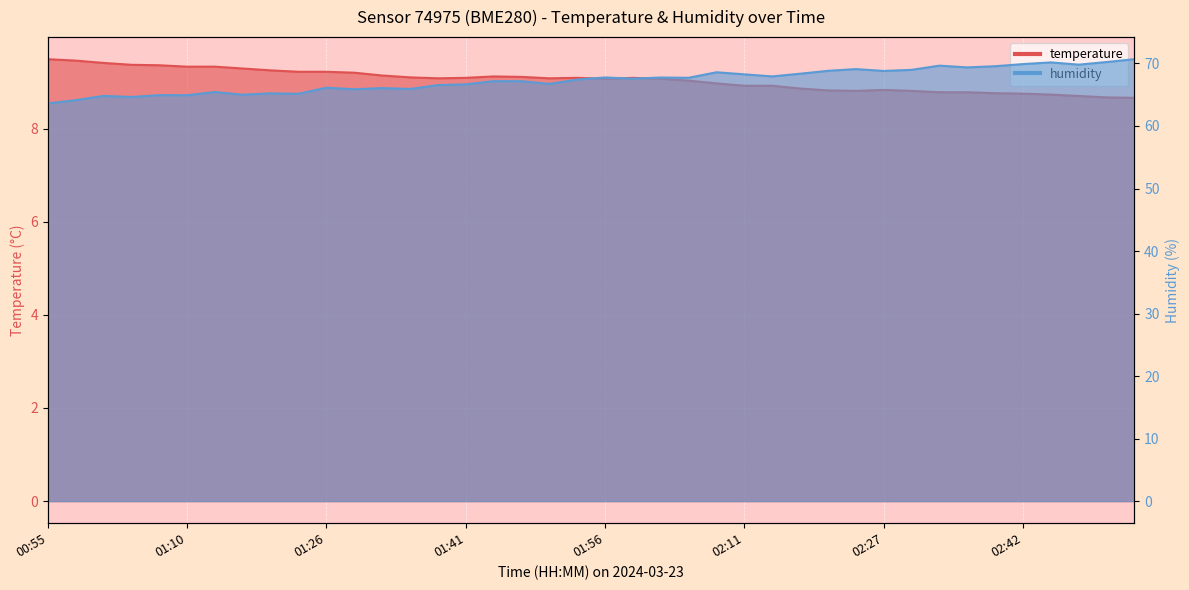

At which label is humidity closest to 67?

01:47